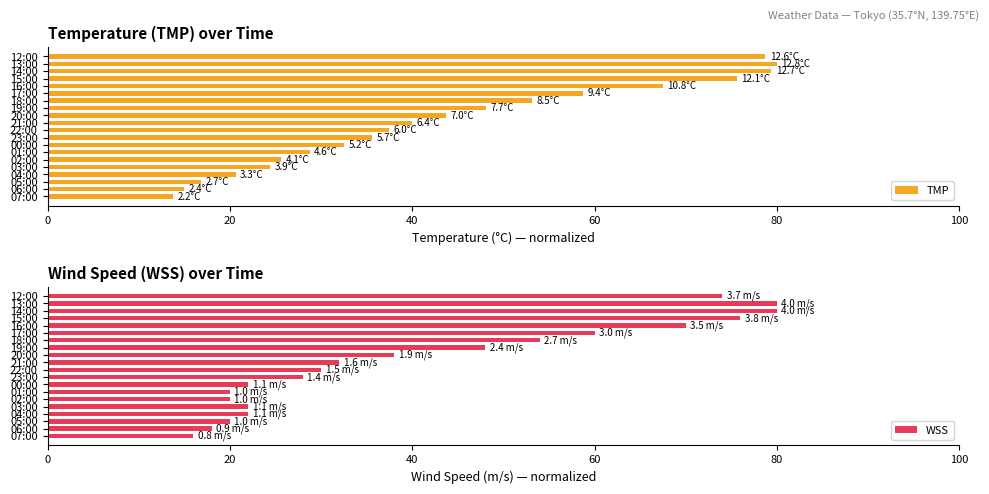

What is the highest value of the TMP series?

80.0